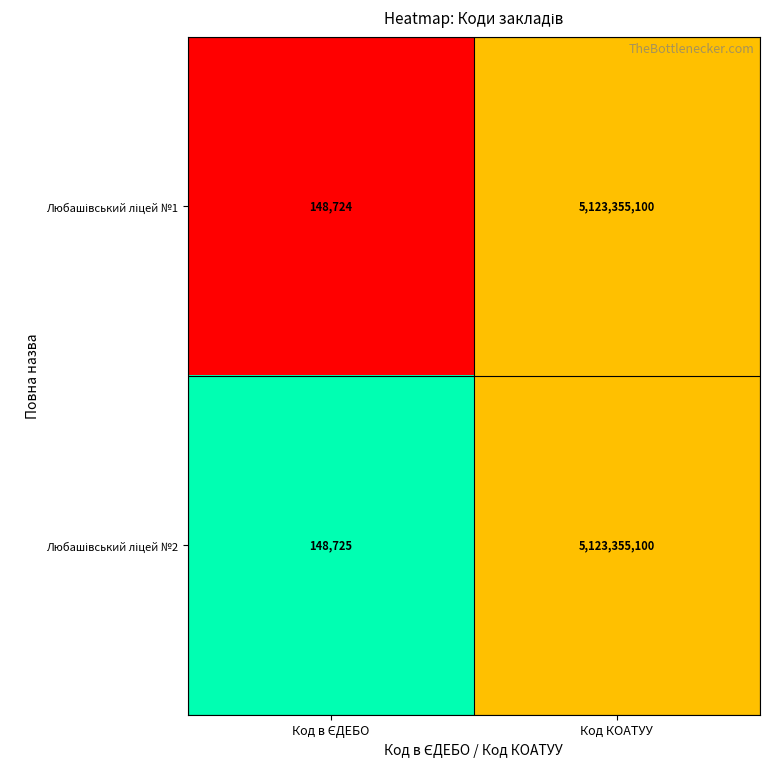

At which category is the sum across all series the highest?

Код КОАТУУ